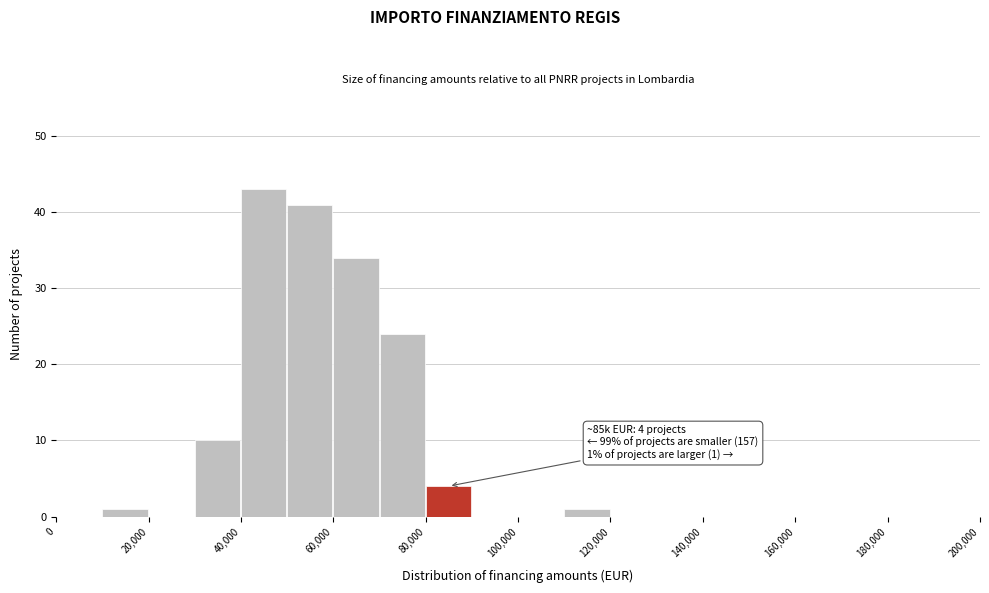

Which range on the x-axis has the tallest bar?

40000 to 50000